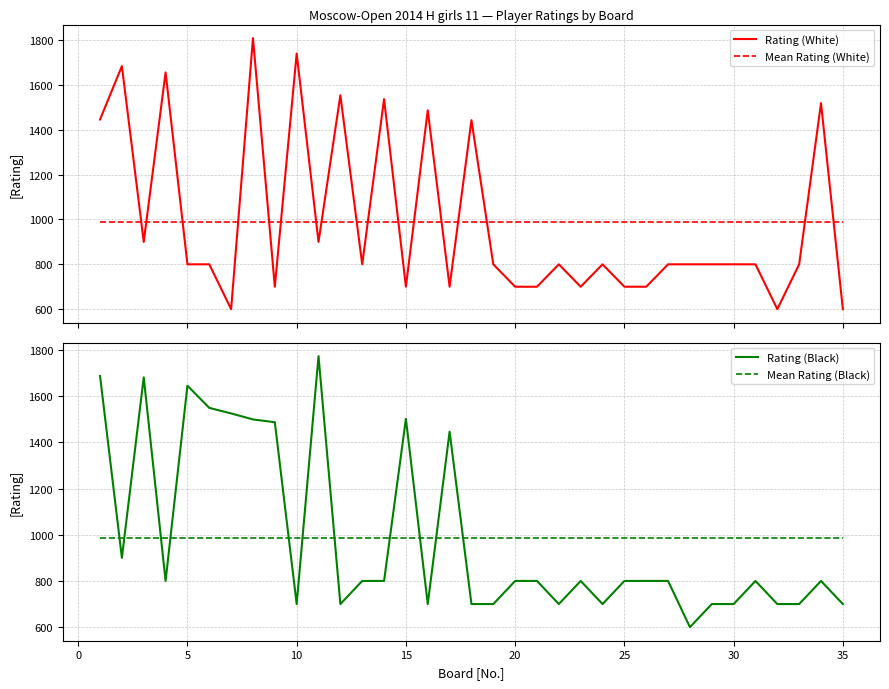

What is the lowest value of the Rating (White) series?

600.0